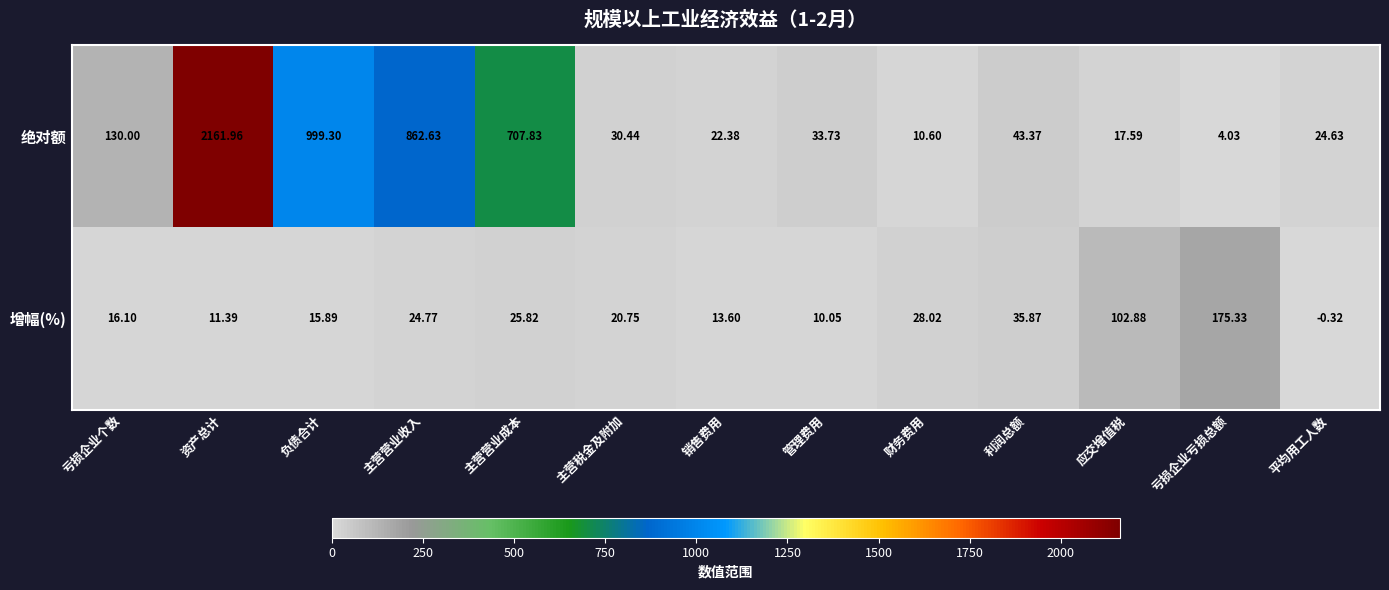

At how many categories does at least one series exceed 15?

13